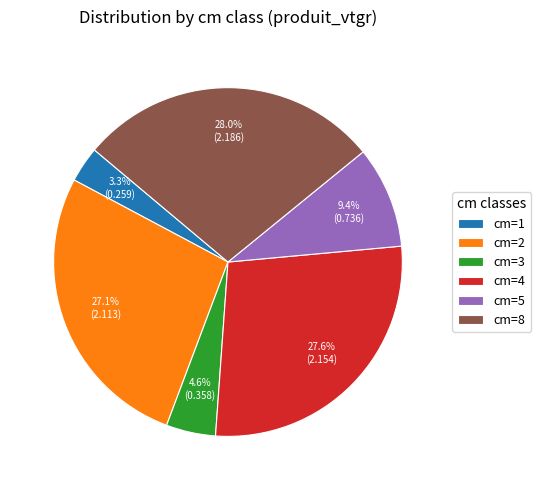

Is the sum of cm=8 and cm=1 greater than half?

No